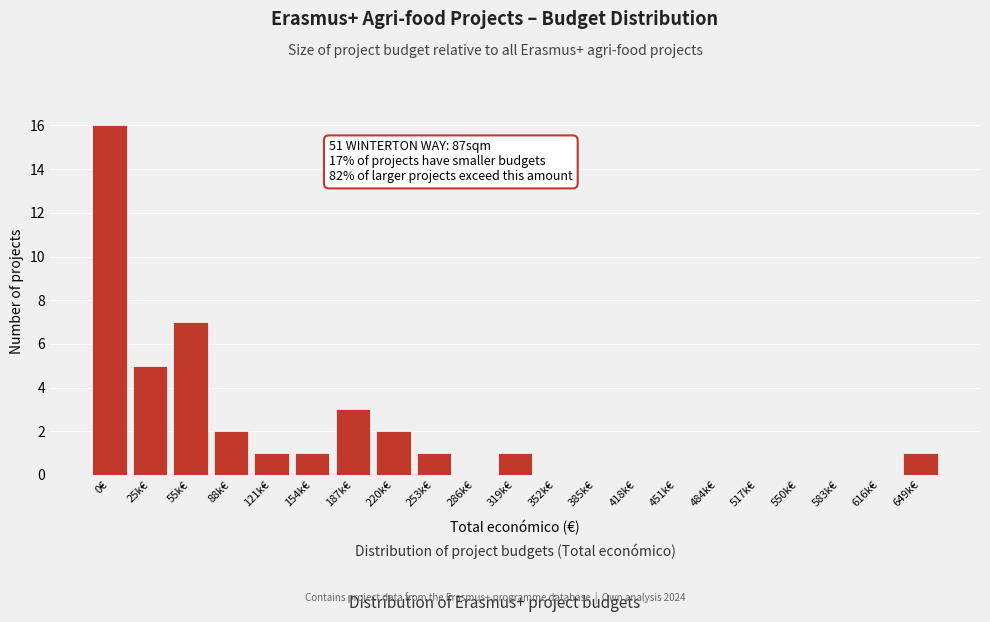

Reading right to left, what are all the values shown in this chart?

649k€=1	616k€=0	583k€=0	550k€=0	517k€=0	484k€=0	451k€=0	418k€=0	385k€=0	352k€=0	319k€=1	286k€=0	253k€=1	220k€=2	187k€=3	154k€=1	121k€=1	88k€=2	55k€=7	25k€=5	0€=16